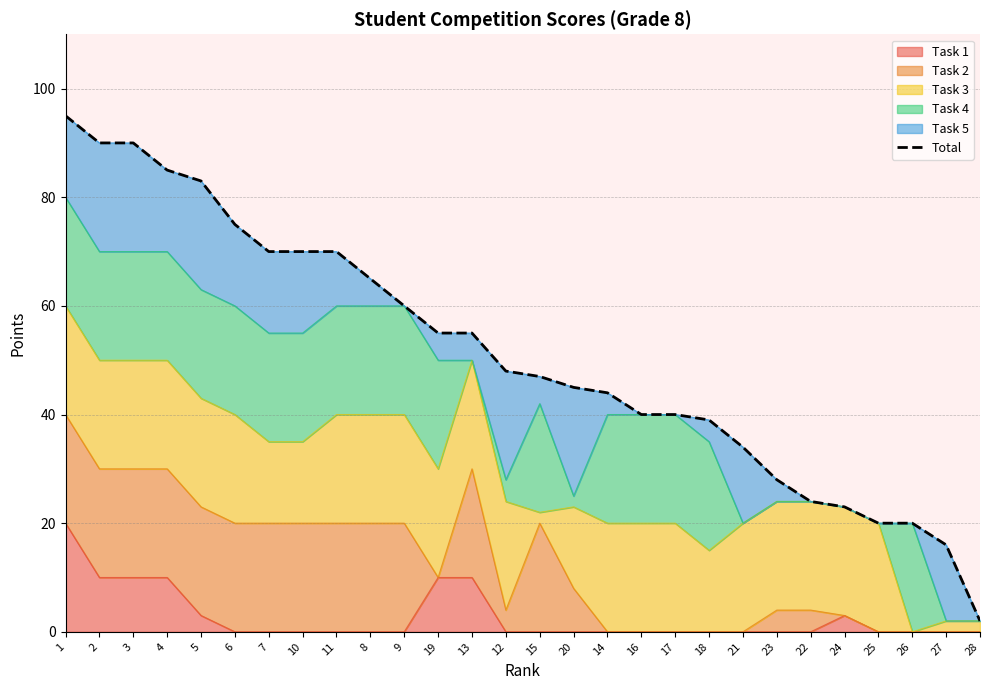

Which has a higher value, 8 or 20?

8